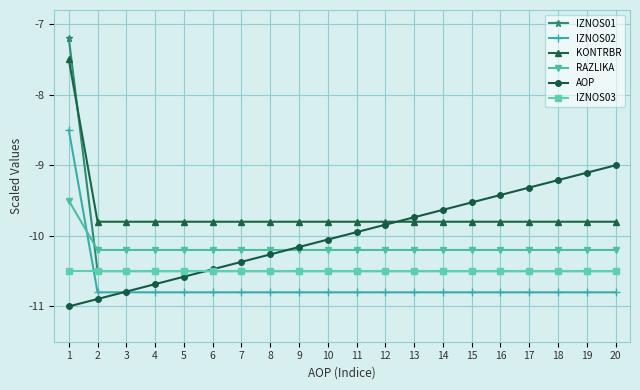

What is the greatest value displayed?

-7.2